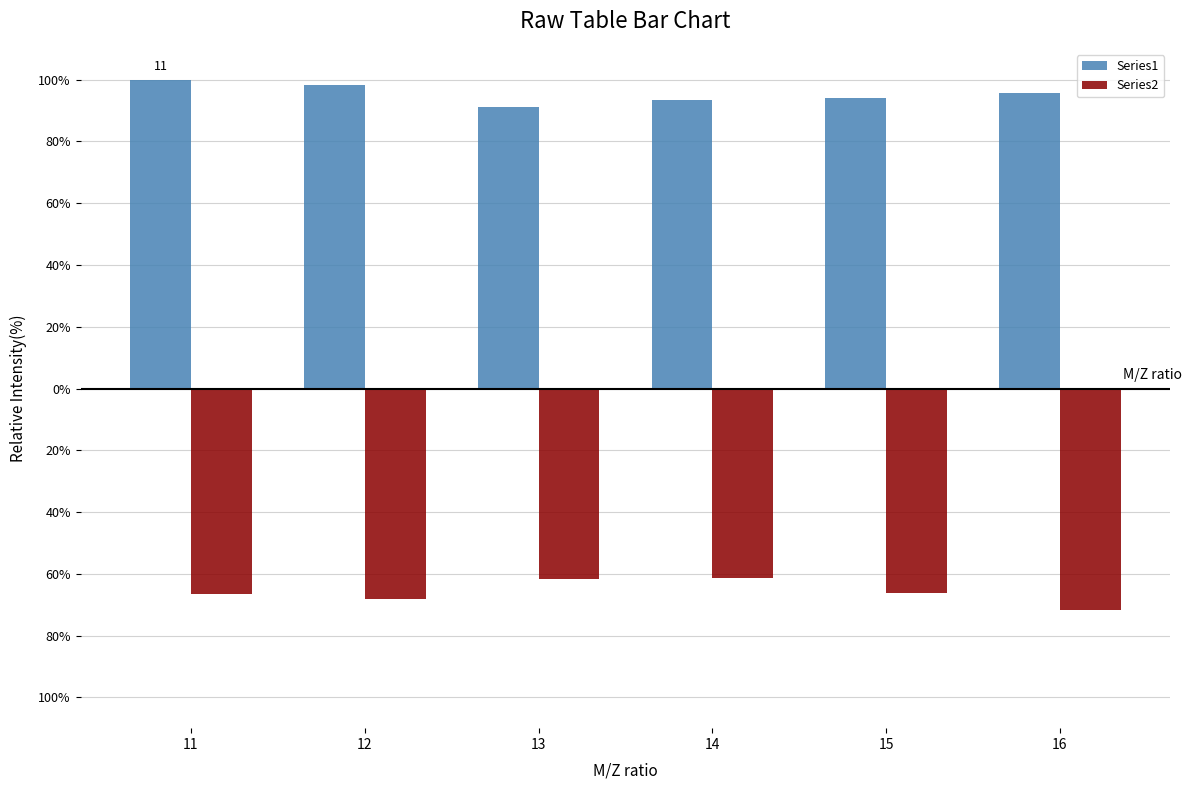

What are all the series names shown in the legend?

Series1, Series2